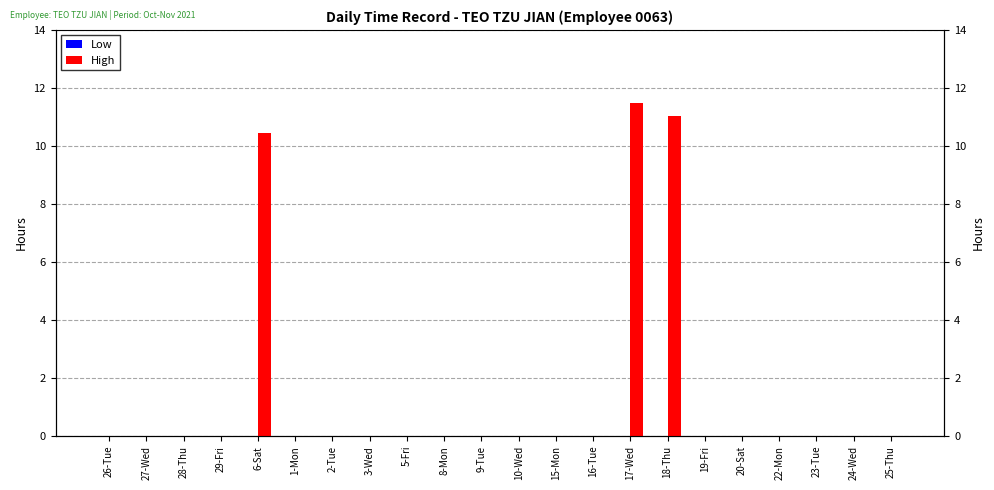

Reading right to left, what are all the values shown in this chart?

Low: 25-Thu=0.0	24-Wed=0.0	23-Tue=0.0	22-Mon=0.0	20-Sat=0.0	19-Fri=0.0	18-Thu=0.0	17-Wed=0.0	16-Tue=0.0	15-Mon=0.0	10-Wed=0.0	9-Tue=0.0	8-Mon=0.0	5-Fri=0.0	3-Wed=0.0	2-Tue=0.0	1-Mon=0.0	6-Sat=0.0	29-Fri=0.0	28-Thu=0.0	27-Wed=0.0	26-Tue=0.0
High: 25-Thu=0.0	24-Wed=0.0	23-Tue=0.0	22-Mon=0.0	20-Sat=0.0	19-Fri=0.0	18-Thu=11.0	17-Wed=11.5	16-Tue=0.0	15-Mon=0.0	10-Wed=0.0	9-Tue=0.0	8-Mon=0.0	5-Fri=0.0	3-Wed=0.0	2-Tue=0.0	1-Mon=0.0	6-Sat=10.4	29-Fri=0.0	28-Thu=0.0	27-Wed=0.0	26-Tue=0.0